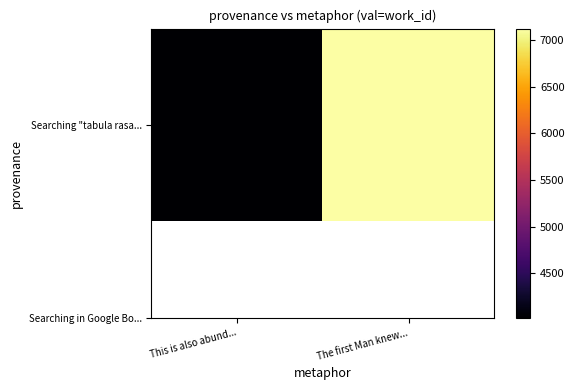

What is the ratio of the value at The first Man knew... to the value at This is also abund...?

1.8